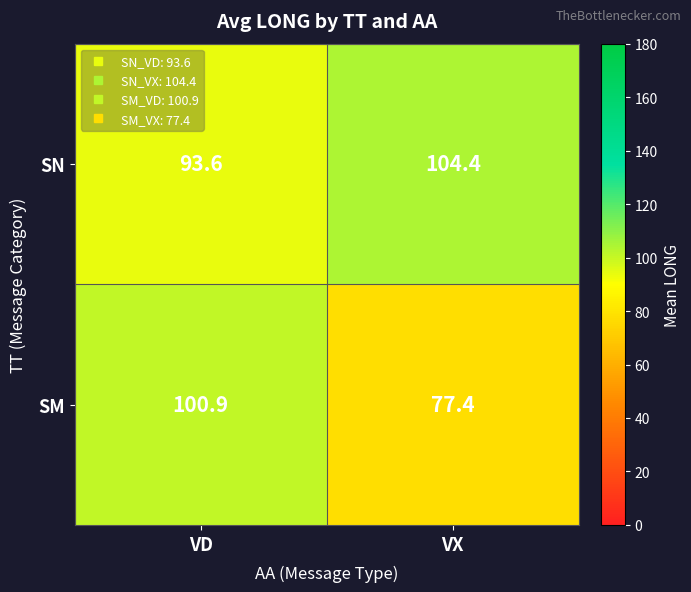

Reading left to right, extract all data points from this chart.

SN: VD=93.6	VX=104.4
SM: VD=100.9	VX=77.4